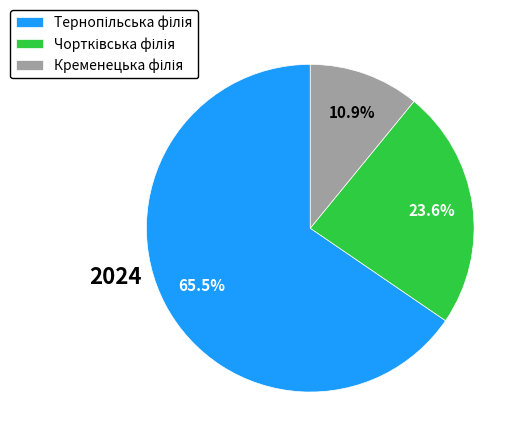

Is there a majority slice in this chart?

Yes